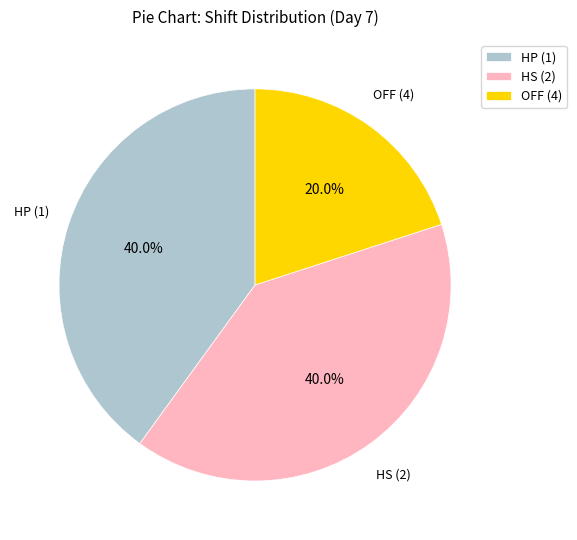

To the nearest percent, what is the difference between the largest and smallest slice percentages?

20%